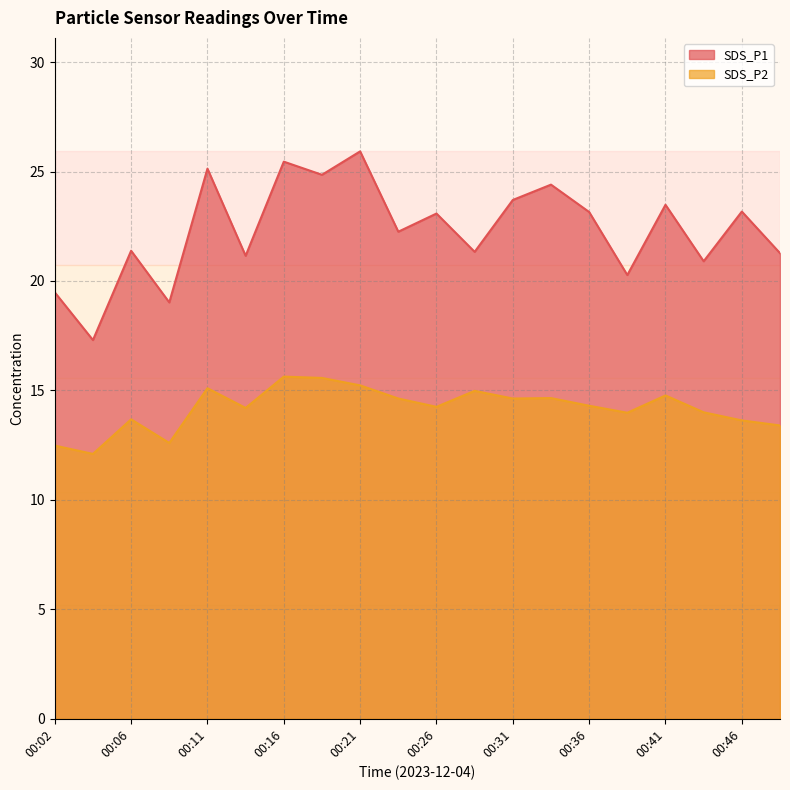

The SDS_P2 series shows 15.6 at 00:16. True or false?

True